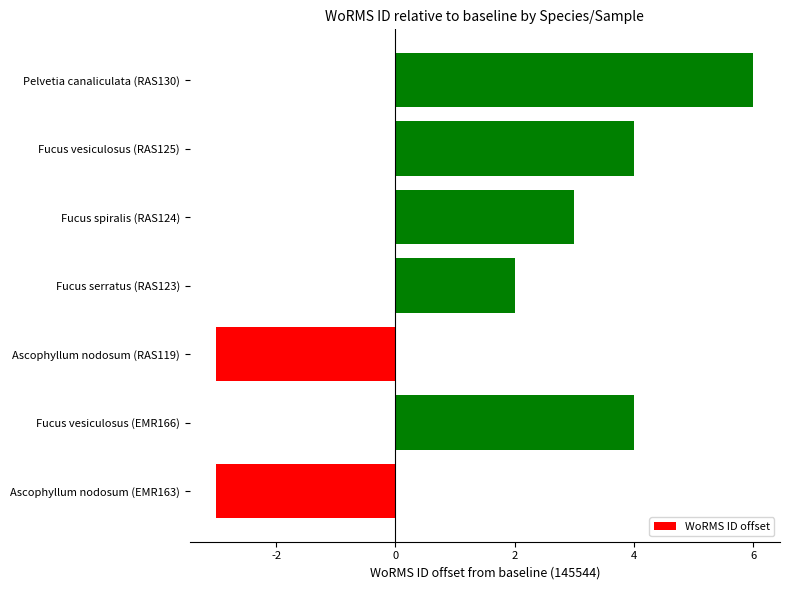

Reading bottom to top, extract all data points from this chart.

-3	4	-3	2	3	4	6